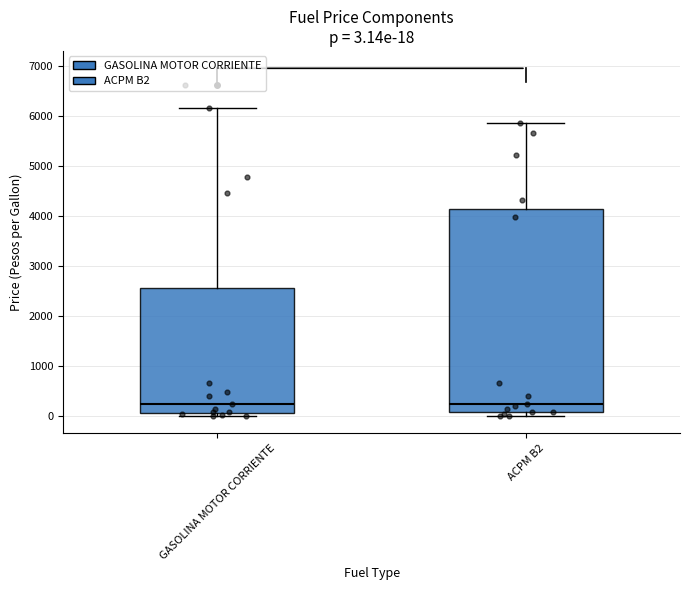

Which box is the tallest, from its lower edge to its upper edge?

ACPM B2